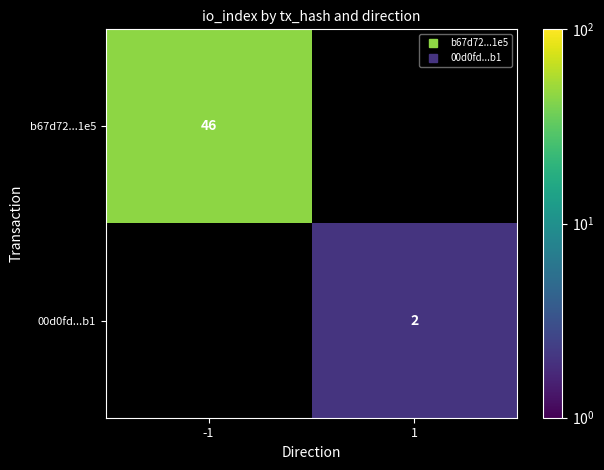

What is the spread (max minus min) of values at 1?

2